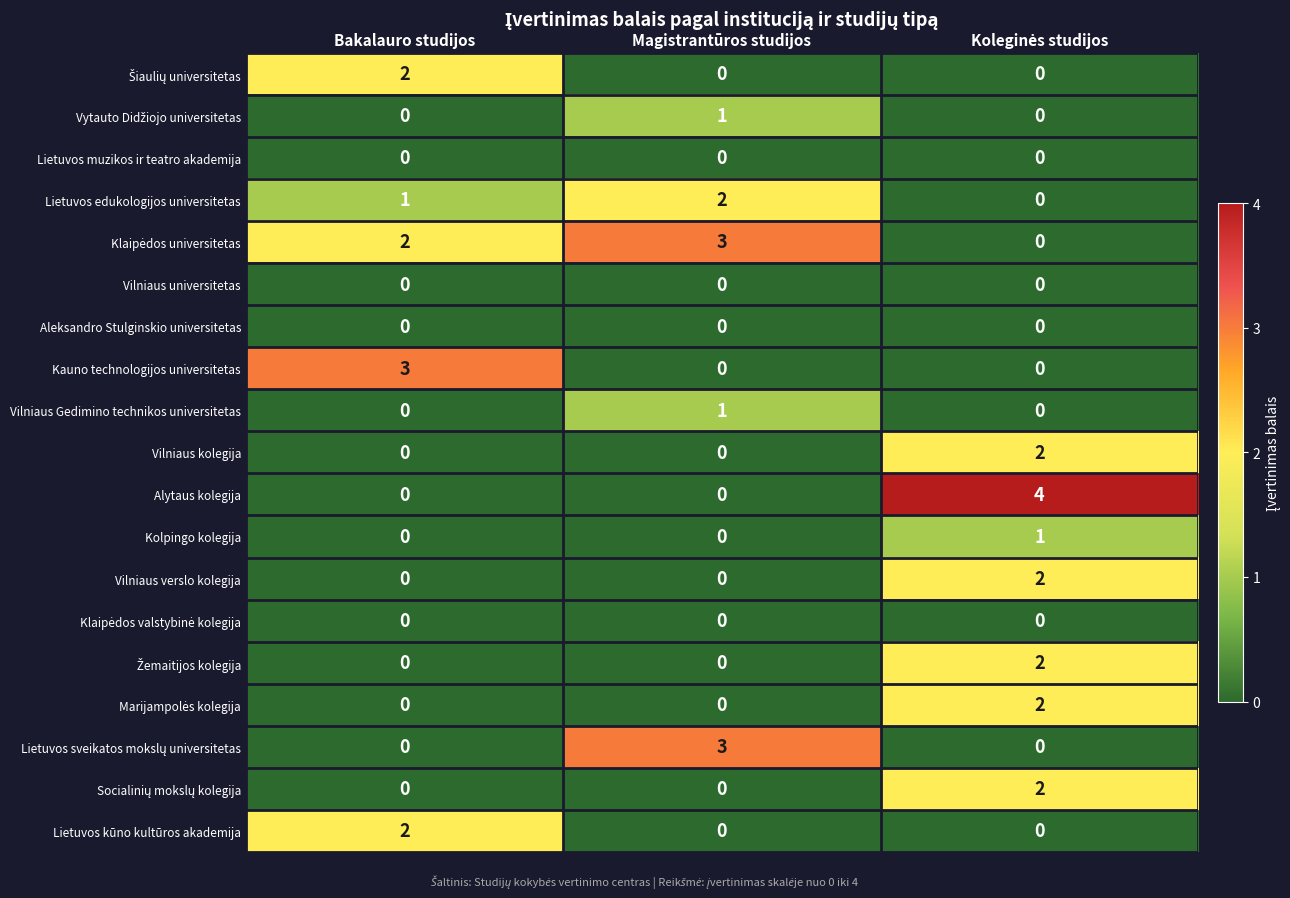

At how many categories does at least one series exceed 0?

3